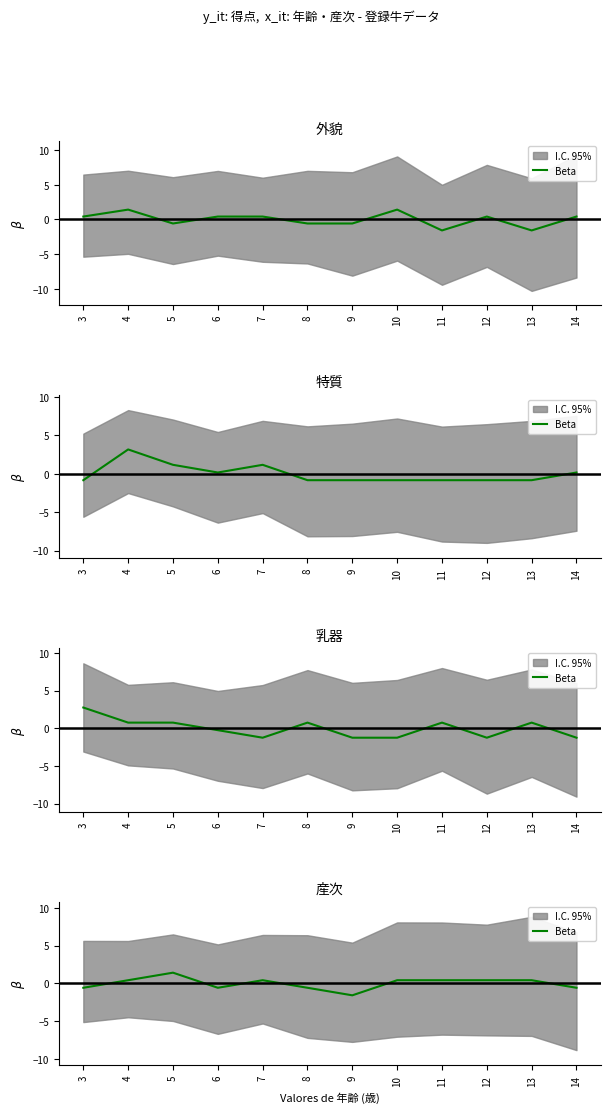

What is the smallest value displayed?

-1.6